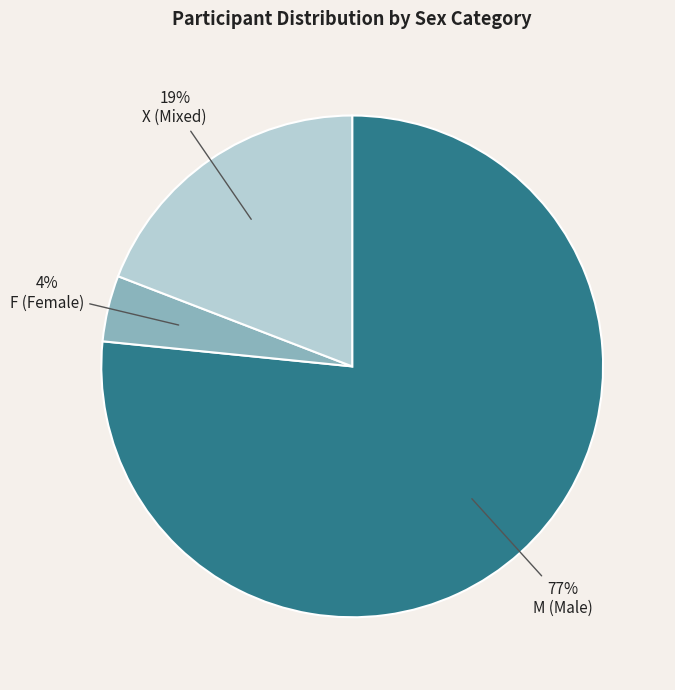

Which has a higher value, M or F?

M